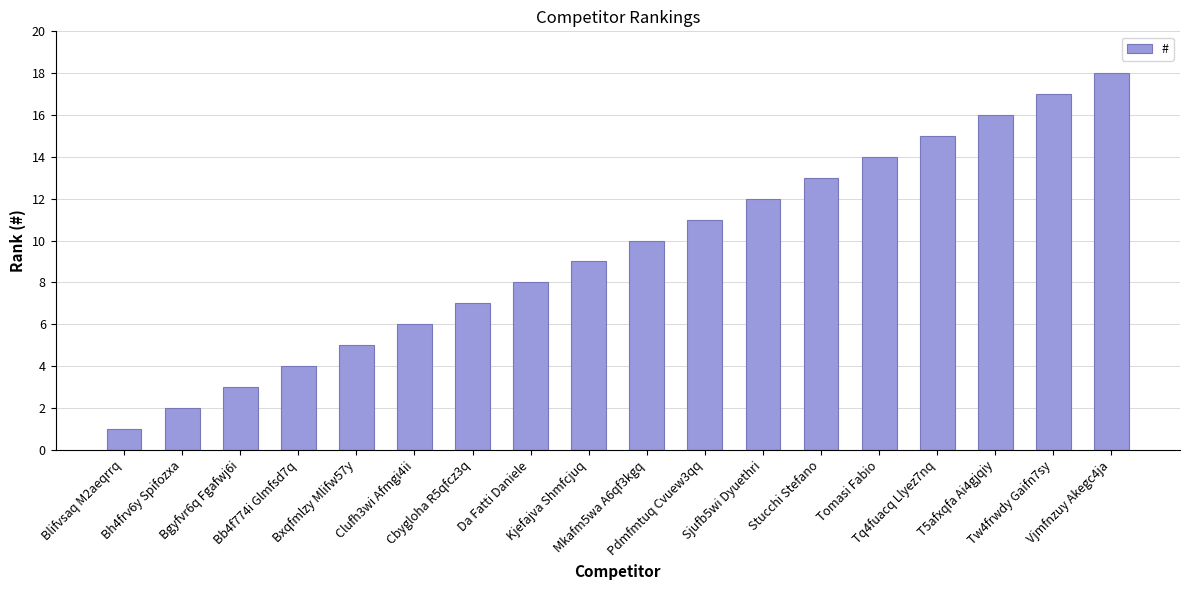

How many series are shown in this chart?

1